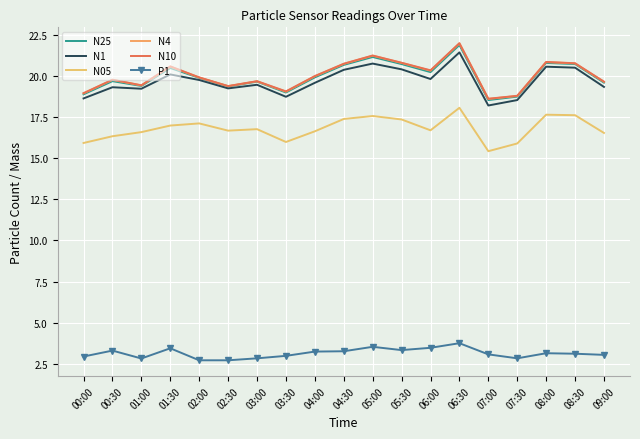

What is the total value across all series at 05:00?

105.5